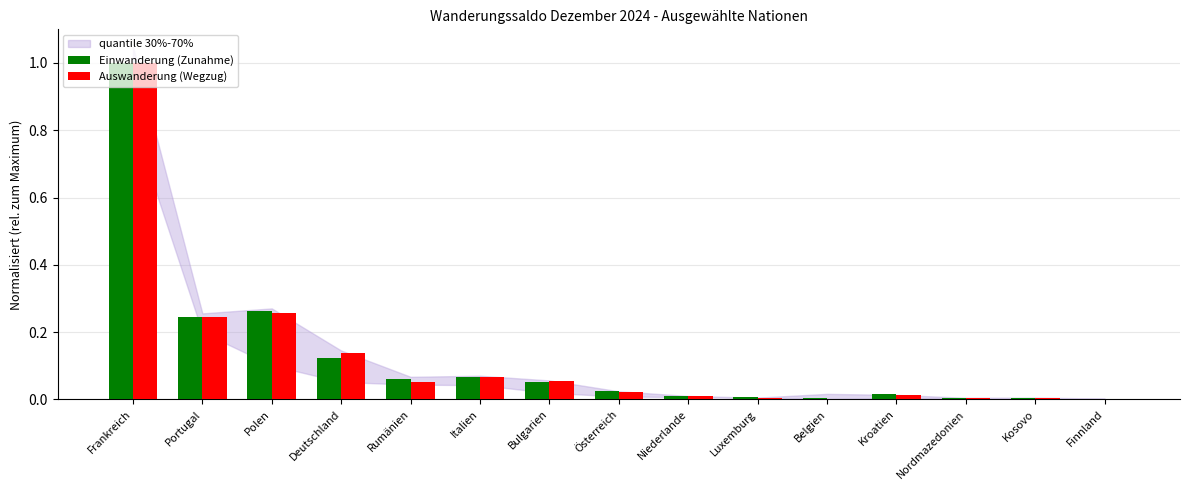

What is the approximate value of Auswanderung (Wegzug) at Frankreich?

1.0